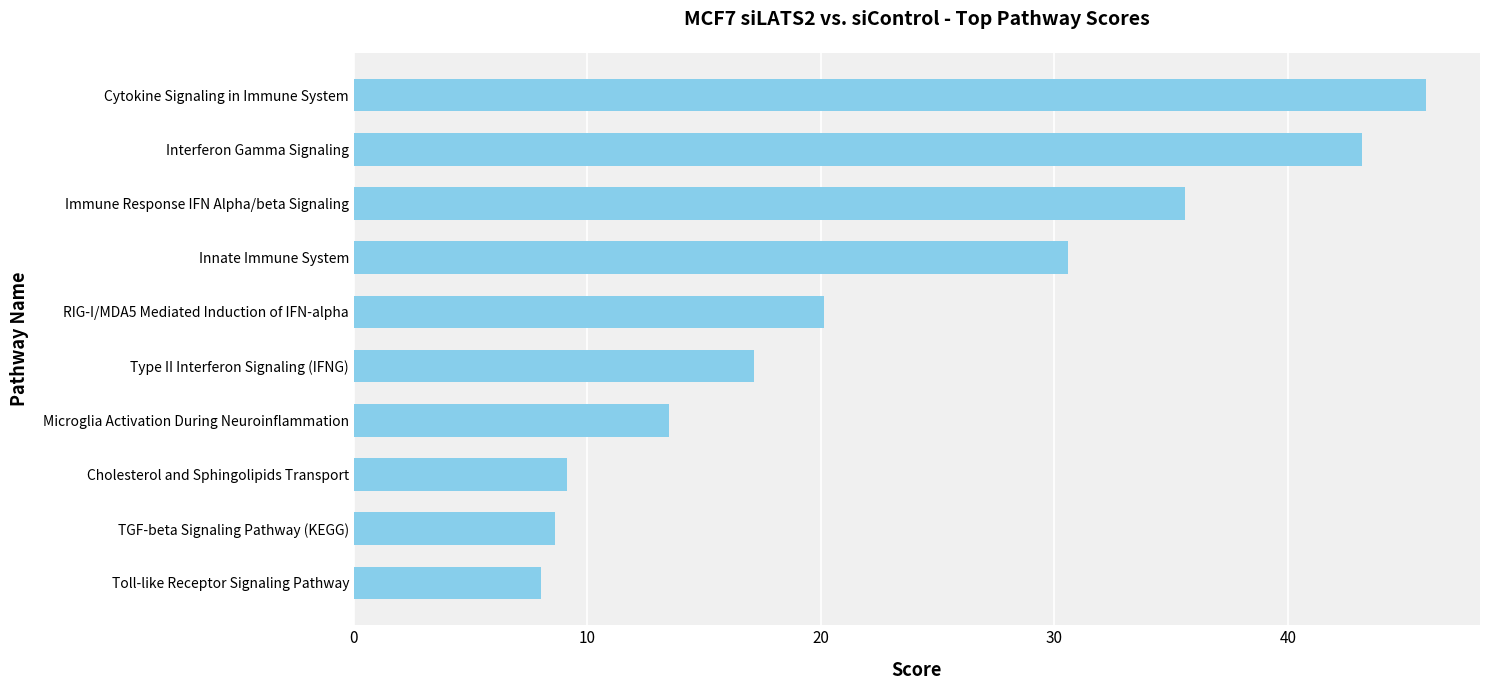

Reading top to bottom, list all the values displayed in this chart.

Cytokine Signaling in Immune System=45.9	Interferon Gamma Signaling=43.2	Immune Response IFN Alpha/beta Signaling=35.6	Innate Immune System=30.6	RIG-I/MDA5 Mediated Induction of IFN-alpha=20.1	Type II Interferon Signaling (IFNG)=17.1	Microglia Activation During Neuroinflammation=13.5	Cholesterol and Sphingolipids Transport=9.1	TGF-beta Signaling Pathway (KEGG)=8.6	Toll-like Receptor Signaling Pathway=8.0